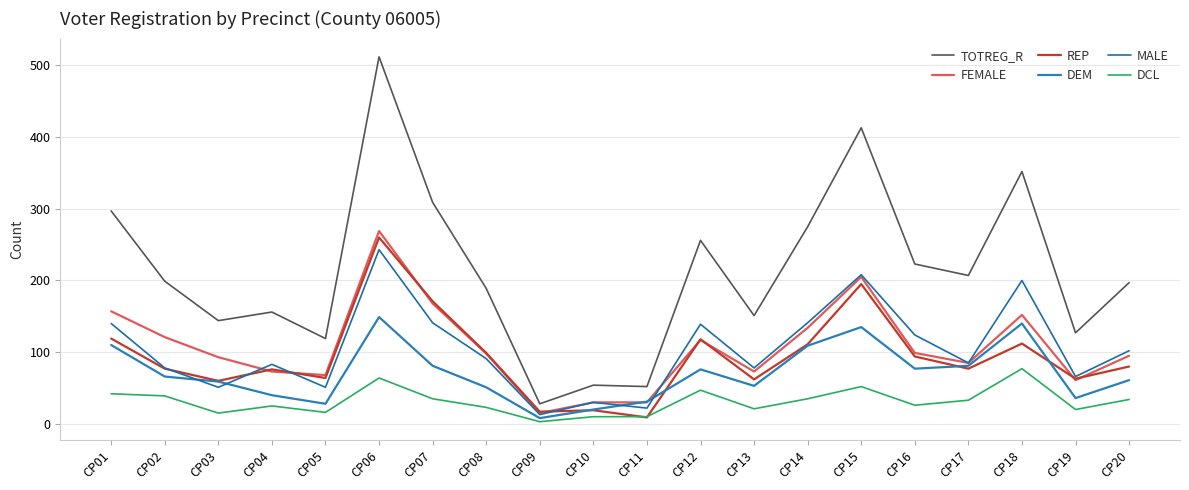

Which category has the highest value across all series?

CP06